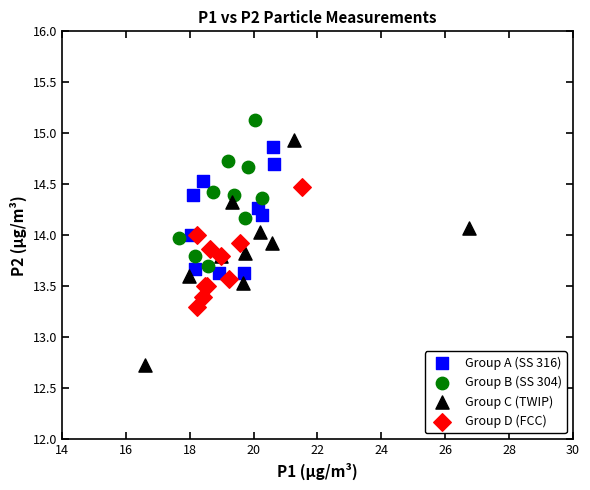

What are all the series names shown in the legend?

Group A (SS 316), Group B (SS 304), Group C (TWIP), Group D (FCC)